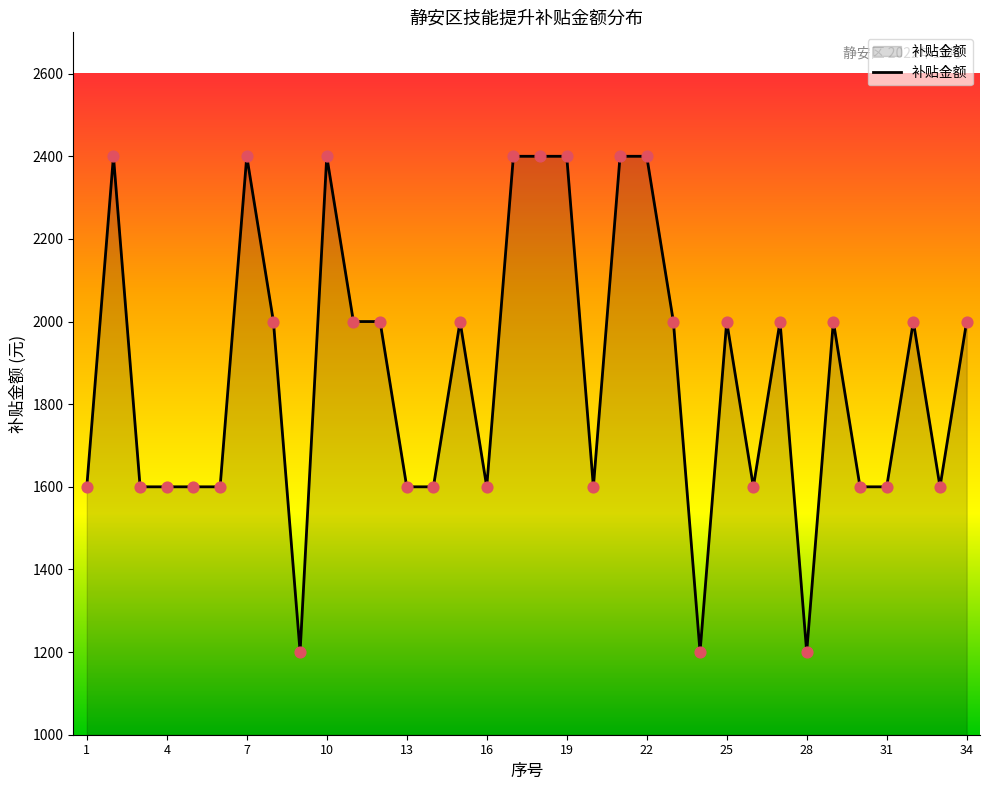

What is the difference between the maximum and minimum values?

1200